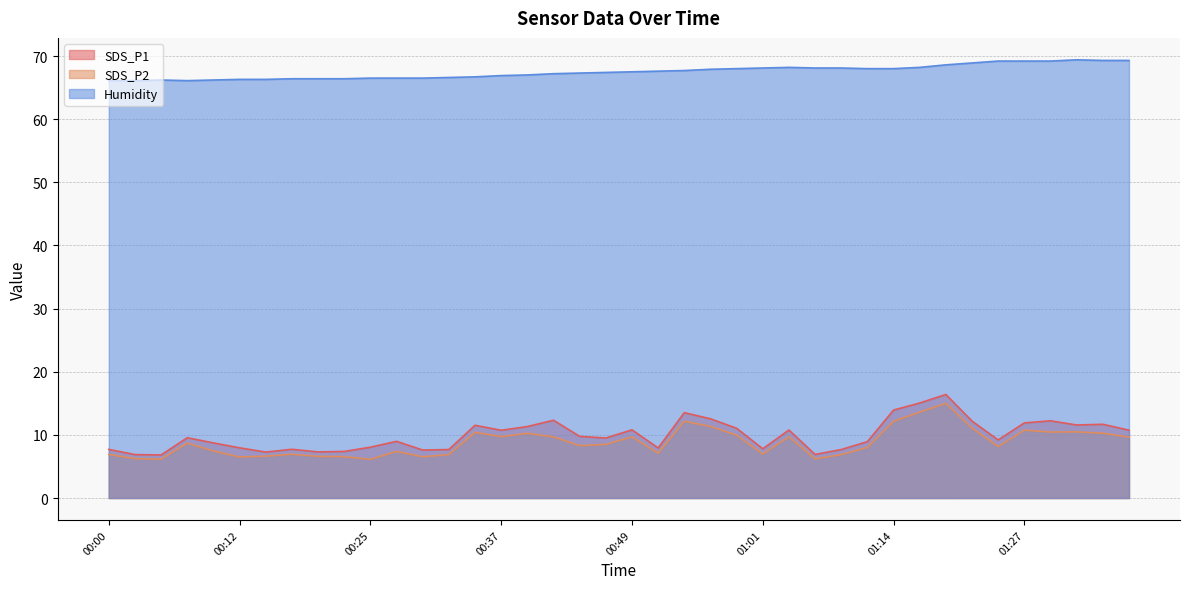

What are all the series names shown in the legend?

SDS_P1, SDS_P2, Humidity